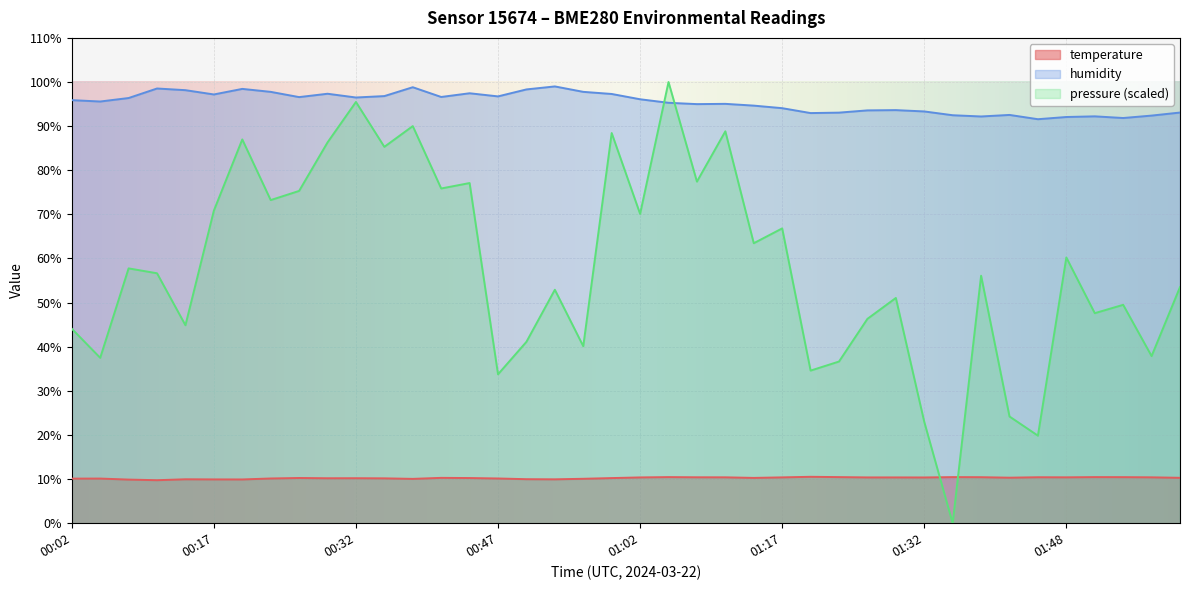

The humidity series shows 98.4 at 00:20. True or false?

True